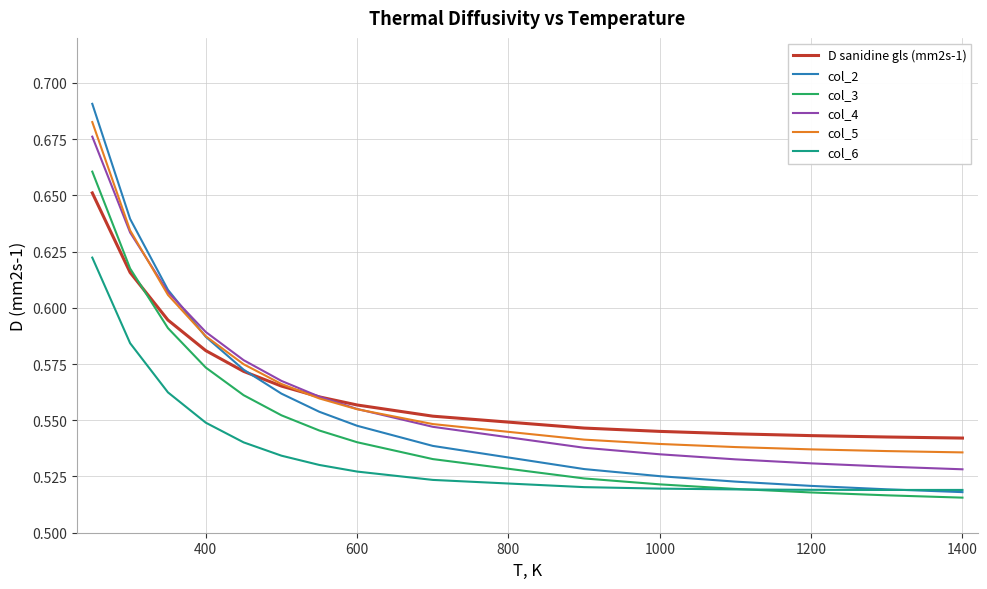

What is the difference between the second highest and second lowest values in the col_5 series?

0.1